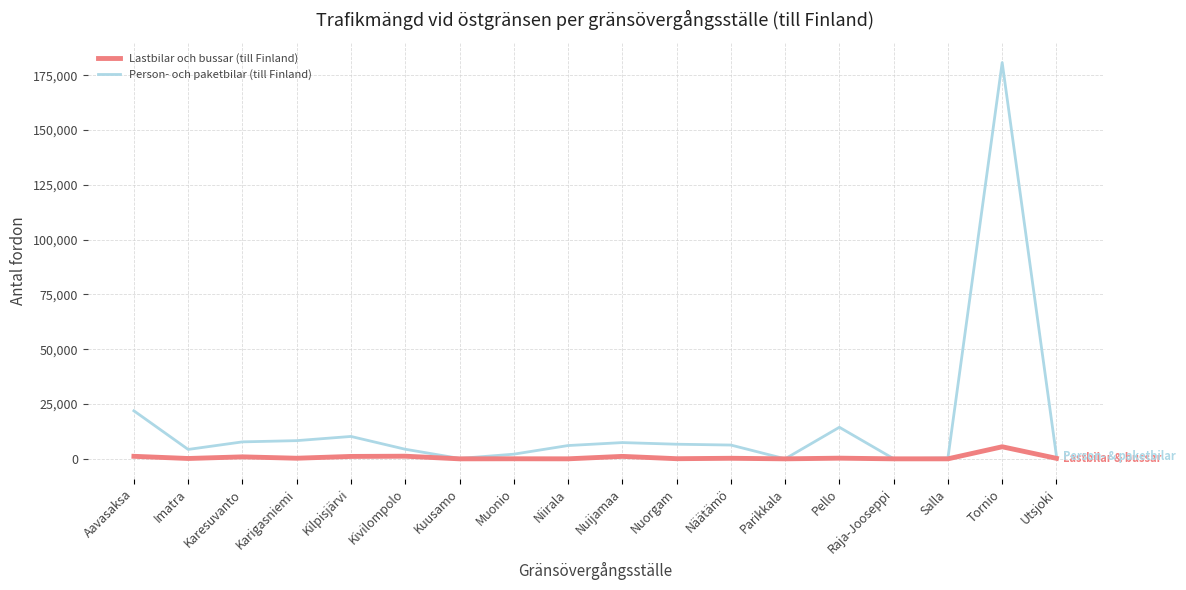

How many lines are shown in the chart?

2